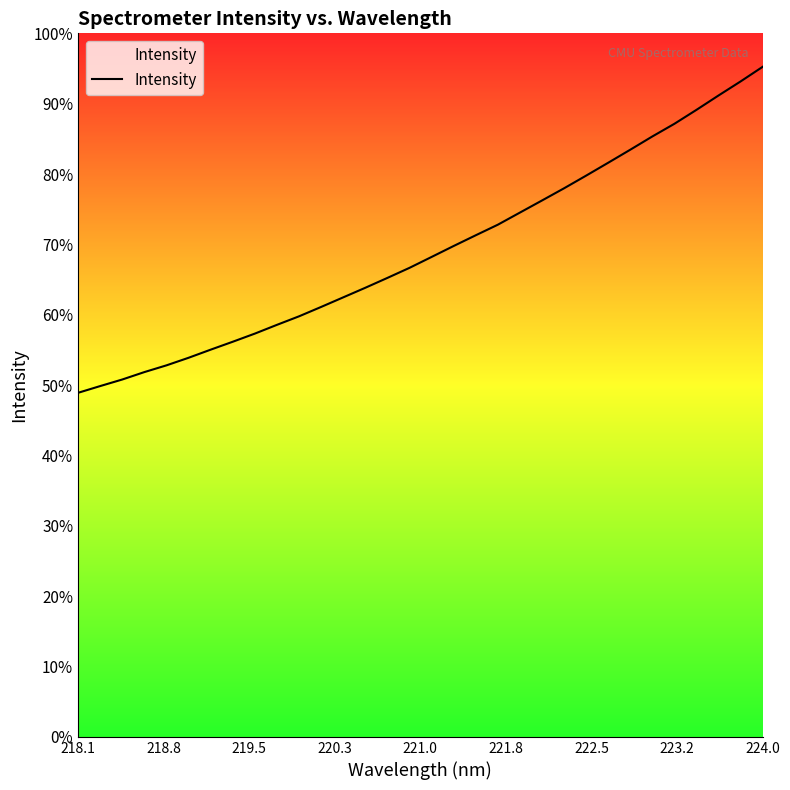

Does the chart display data point markers on the line(s)?

No